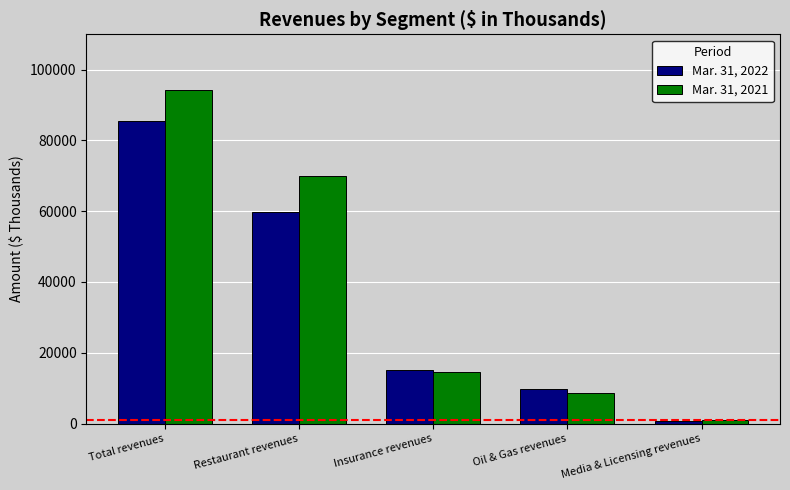

What is the greatest value displayed?

94288